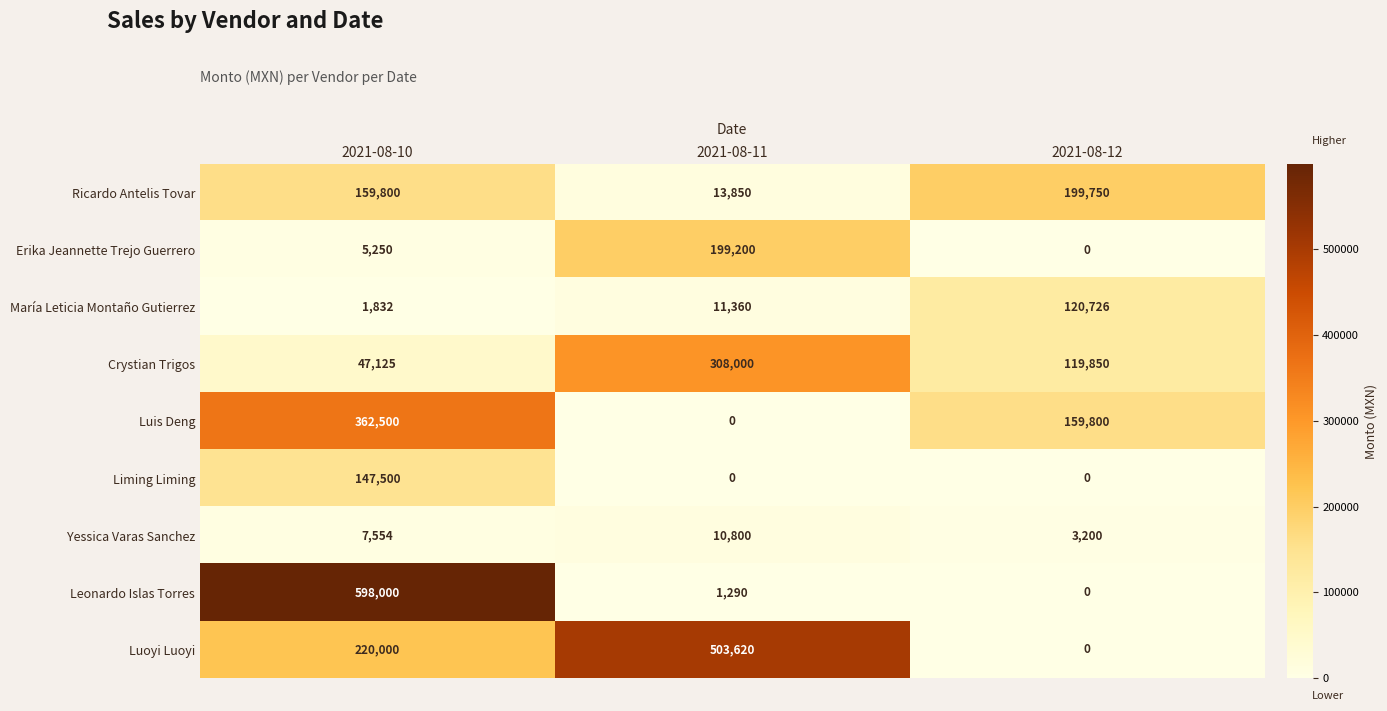

How many categories are shown in the chart?

3